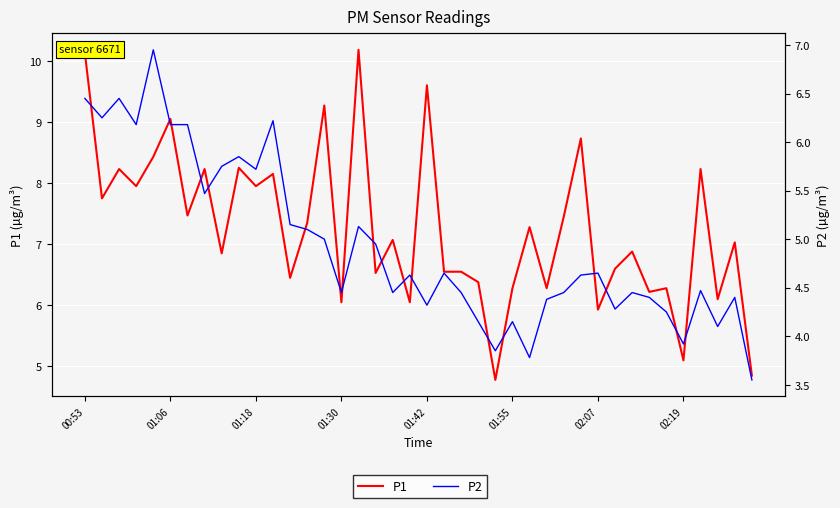

How many categories are shown in the chart?

40